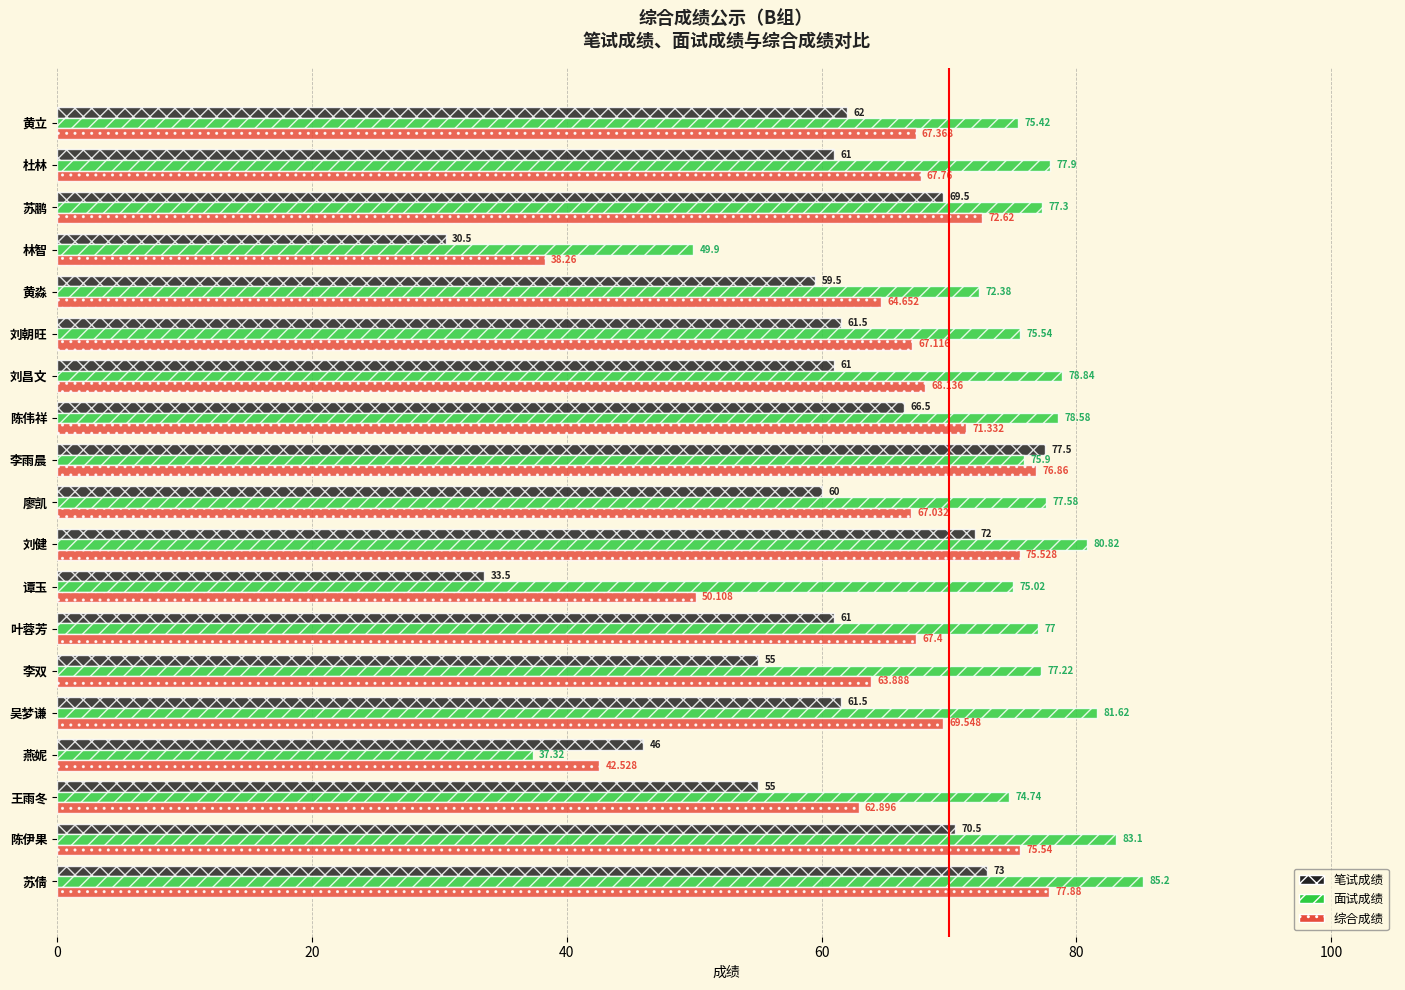

At which category is the sum across all series the highest?

苏倩